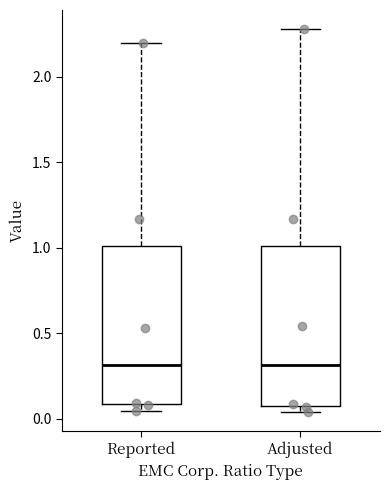

Reading left to right, transcribe this box plot: for each box, give where its median line is, the range the box spans, and where its two whiskers end, as read against the y-axis. The values are not printed on the chart, so give them approximately, as read against the axis.

Reported: median 0.30, box 0.10 to 1.00, whiskers 0.05 to 2.20
Adjusted: median 0.30, box 0.10 to 1.00, whiskers 0.05 to 2.30